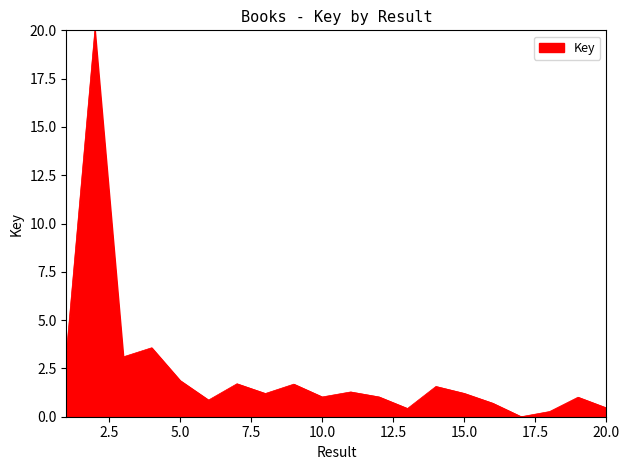

Reading left to right, transcribe all the data shown in this chart.

1=3.3	2=20.0	3=3.1	4=3.6	5=1.9	6=0.9	7=1.7	8=1.2	9=1.7	10=1.0	11=1.3	12=1.0	13=0.4	14=1.6	15=1.2	16=0.7	17=0.0	18=0.3	19=1.0	20=0.5